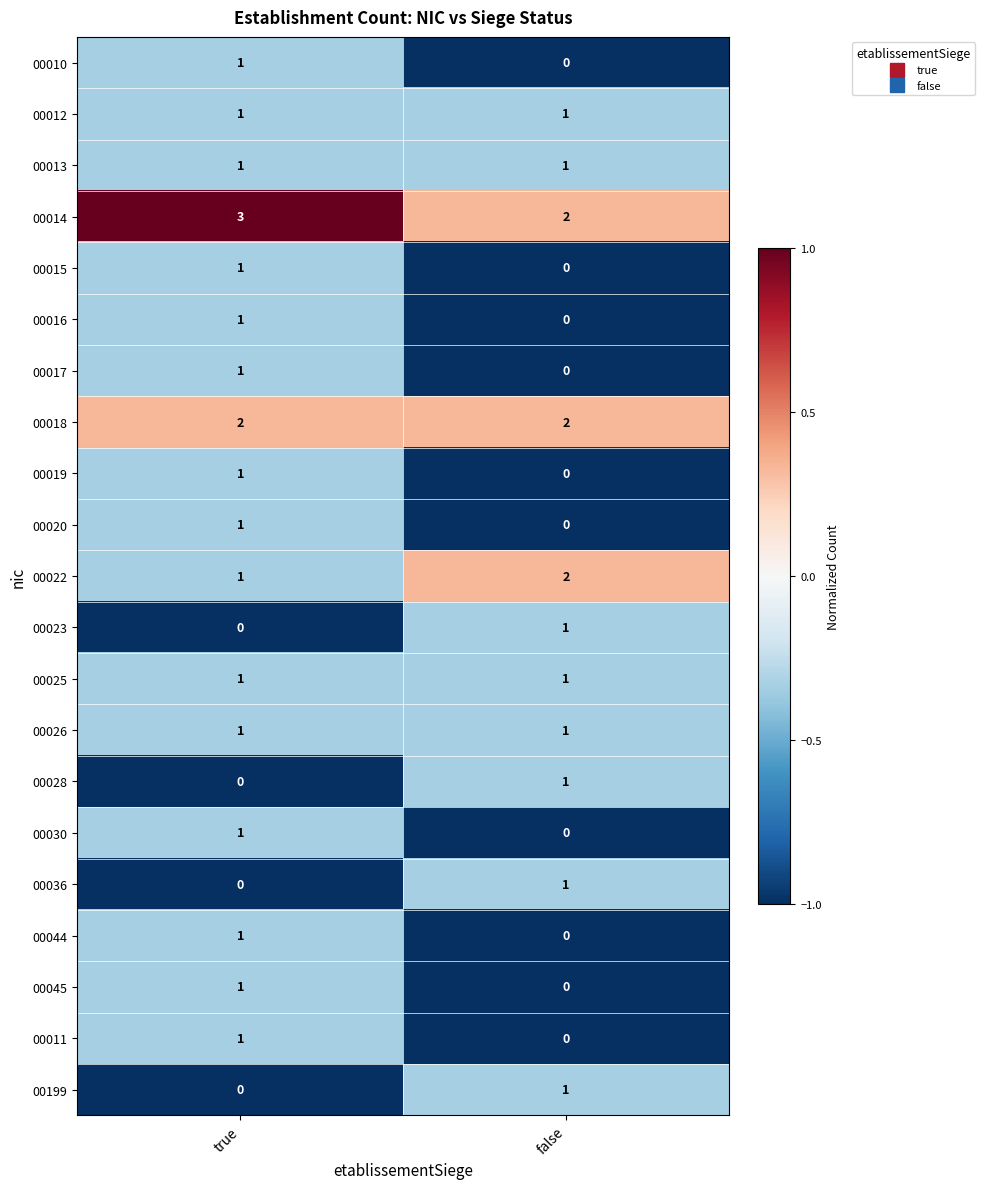

Rank the categories by 00015 value from highest to lowest.

true, false